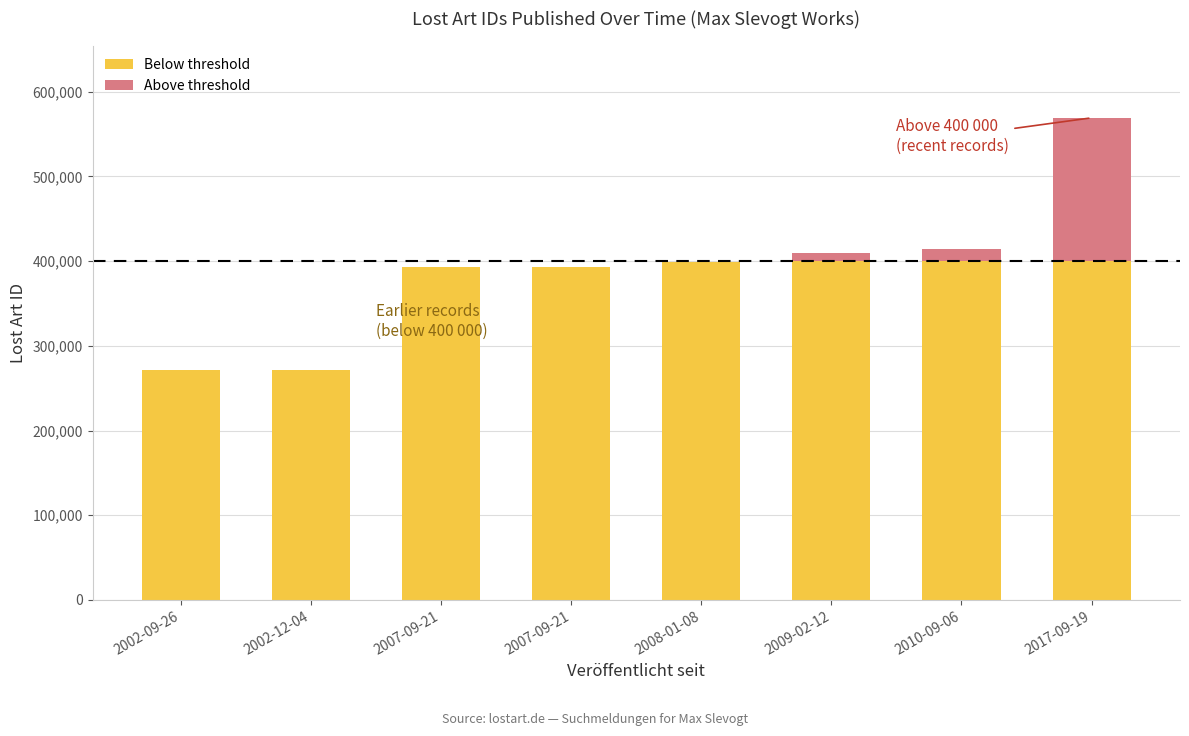

Count the number of categories in the chart.

8